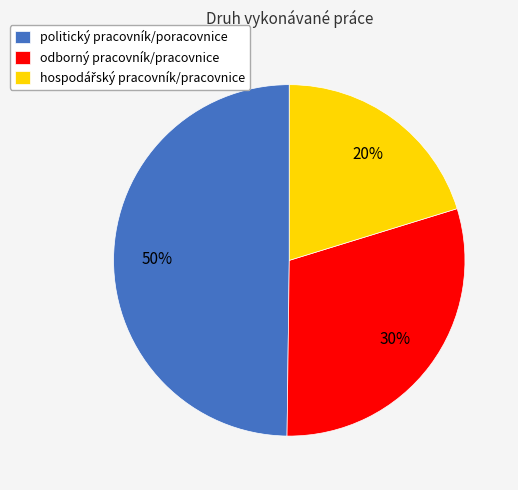

To the nearest percent, what is the difference between the largest and smallest slice percentages?

30%